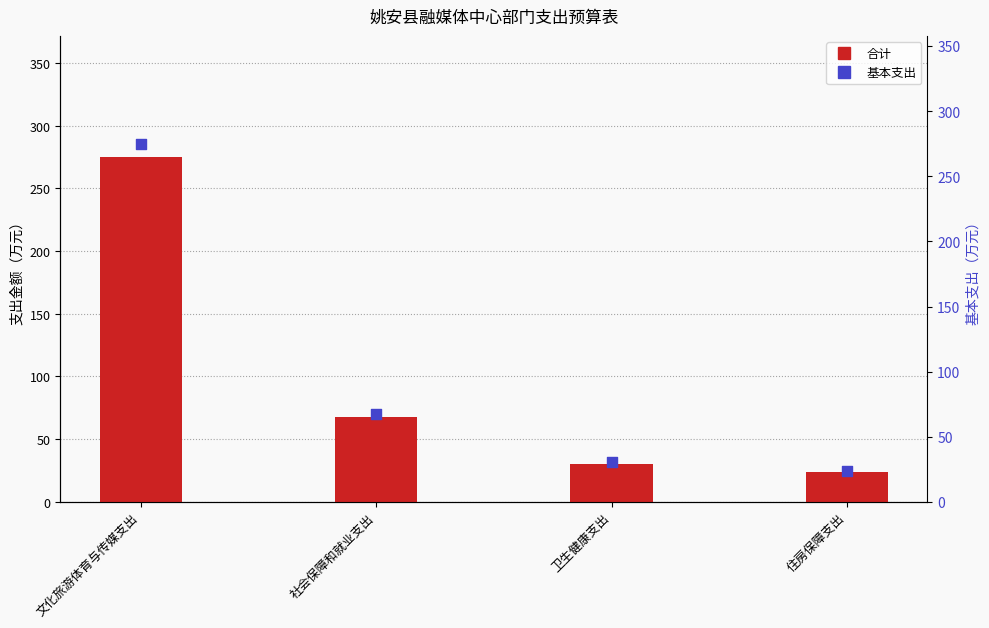

At which category is the sum across all series the highest?

文化旅游体育与传媒支出